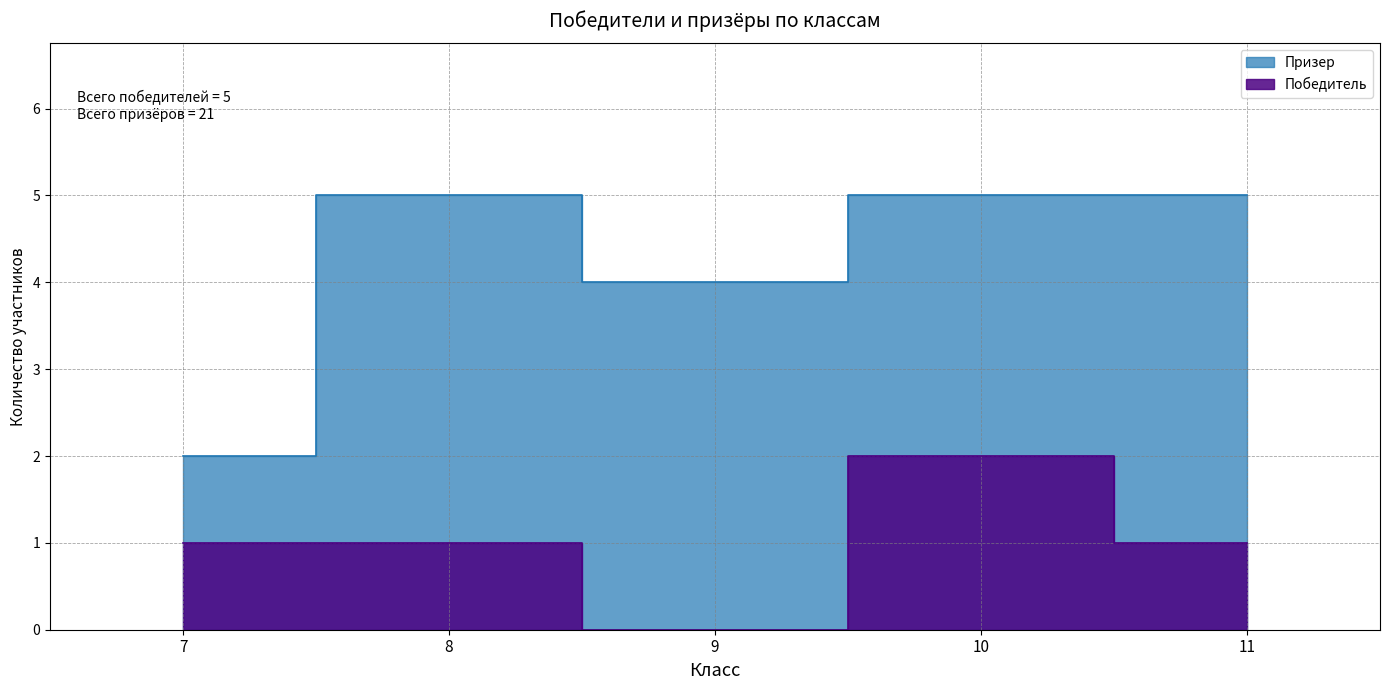

Which series changed the most between 9 and 8?

Призер